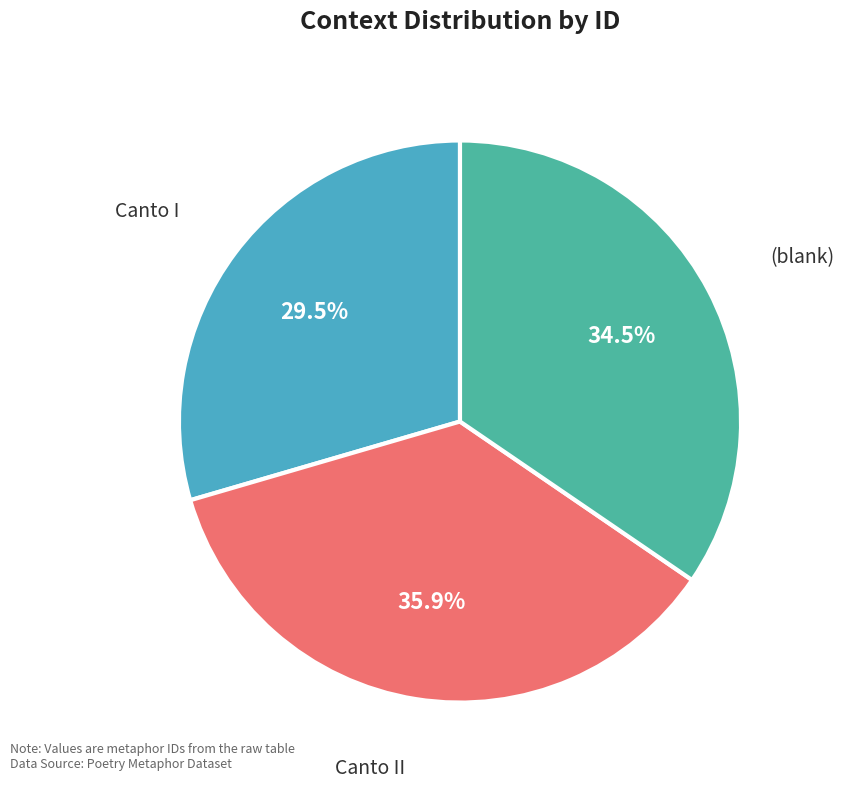

How many segments does this pie chart have?

3